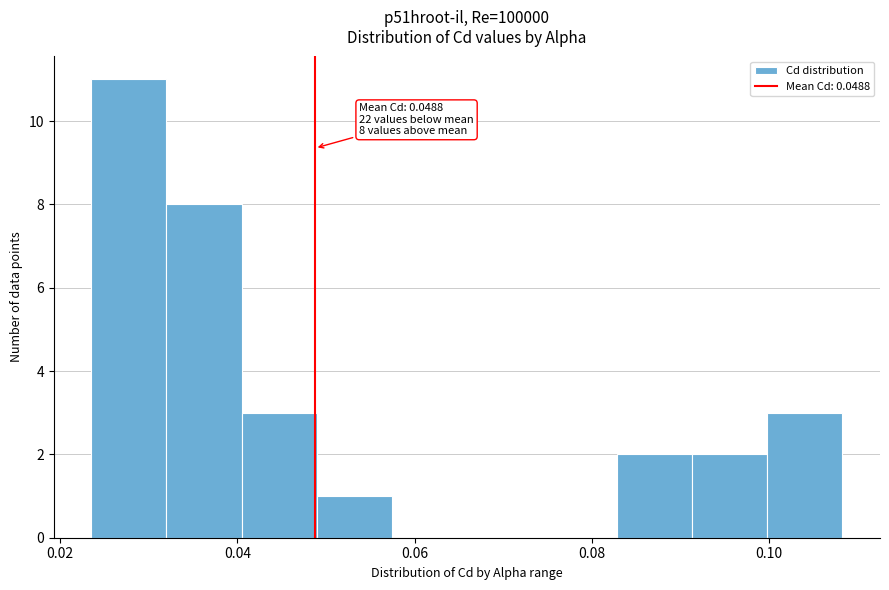

Which range on the x-axis has the tallest bar?

0.024 to 0.032